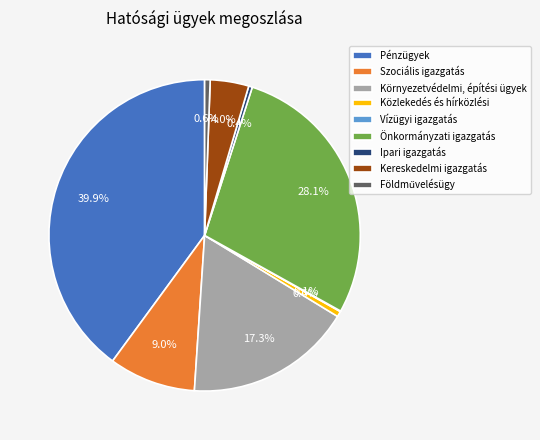

Does Önkormányzati igazgatás represent more than half of the total?

No